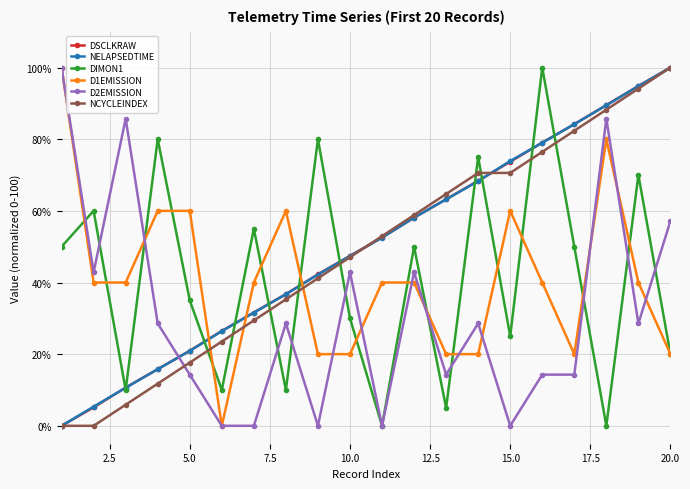

True or false: NCYCLEINDEX has more than 1 points higher than both neighbors.

False